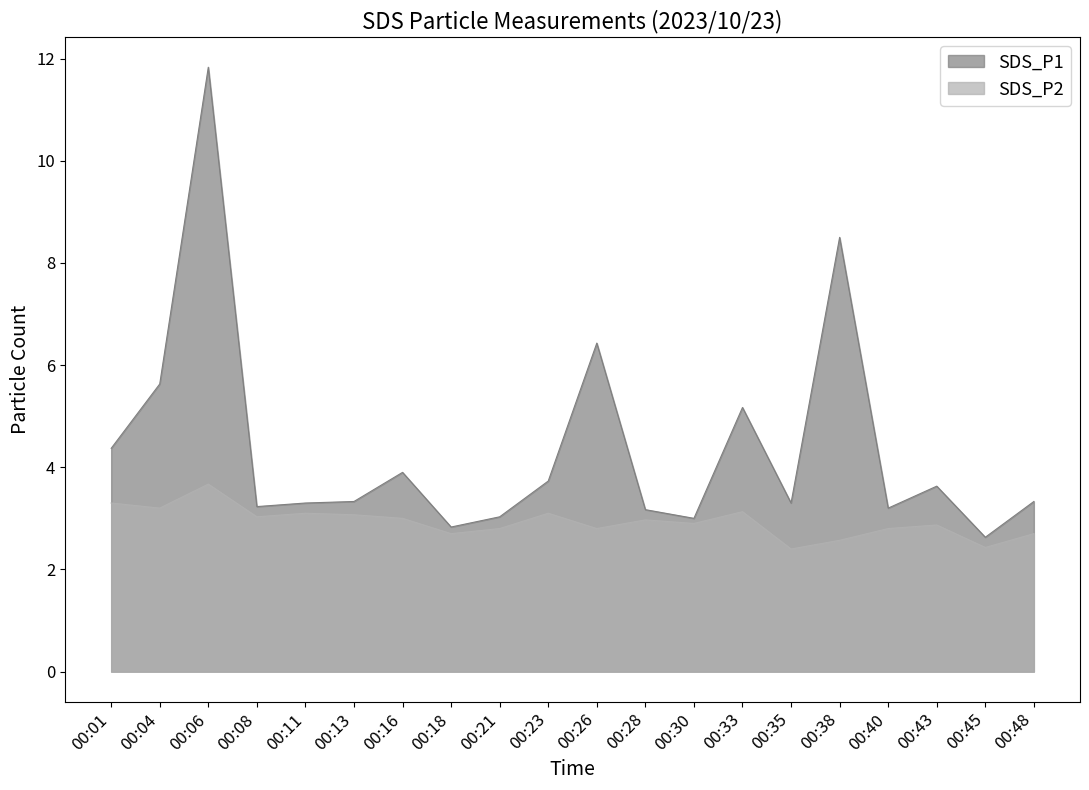

What is the difference between the maximum and minimum values in the SDS_P2 series?

1.3